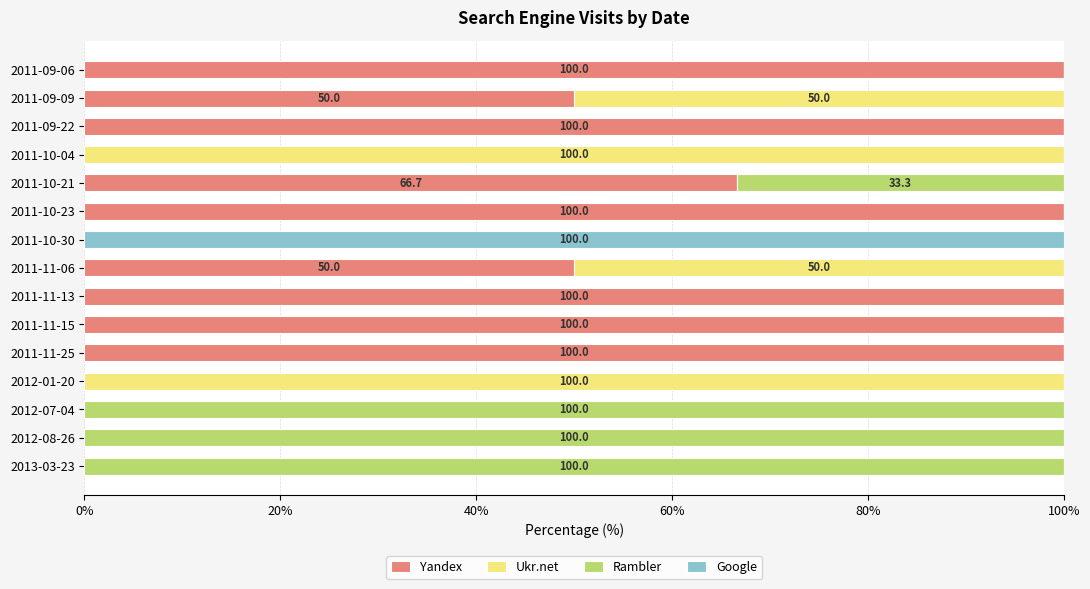

What are all the series names shown in the legend?

Yandex, Ukr.net, Rambler, Google